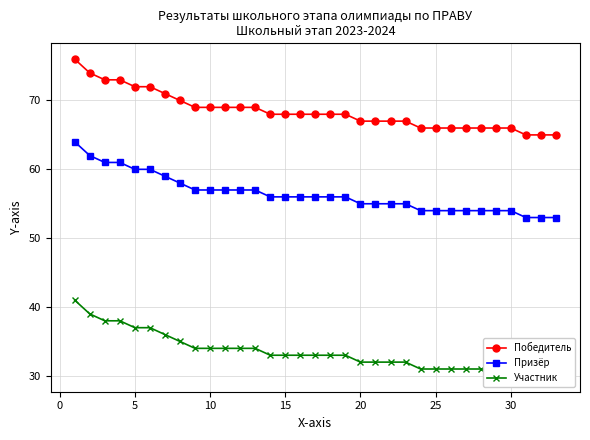

True or false: Призёр has a value of 93 at 25.

False